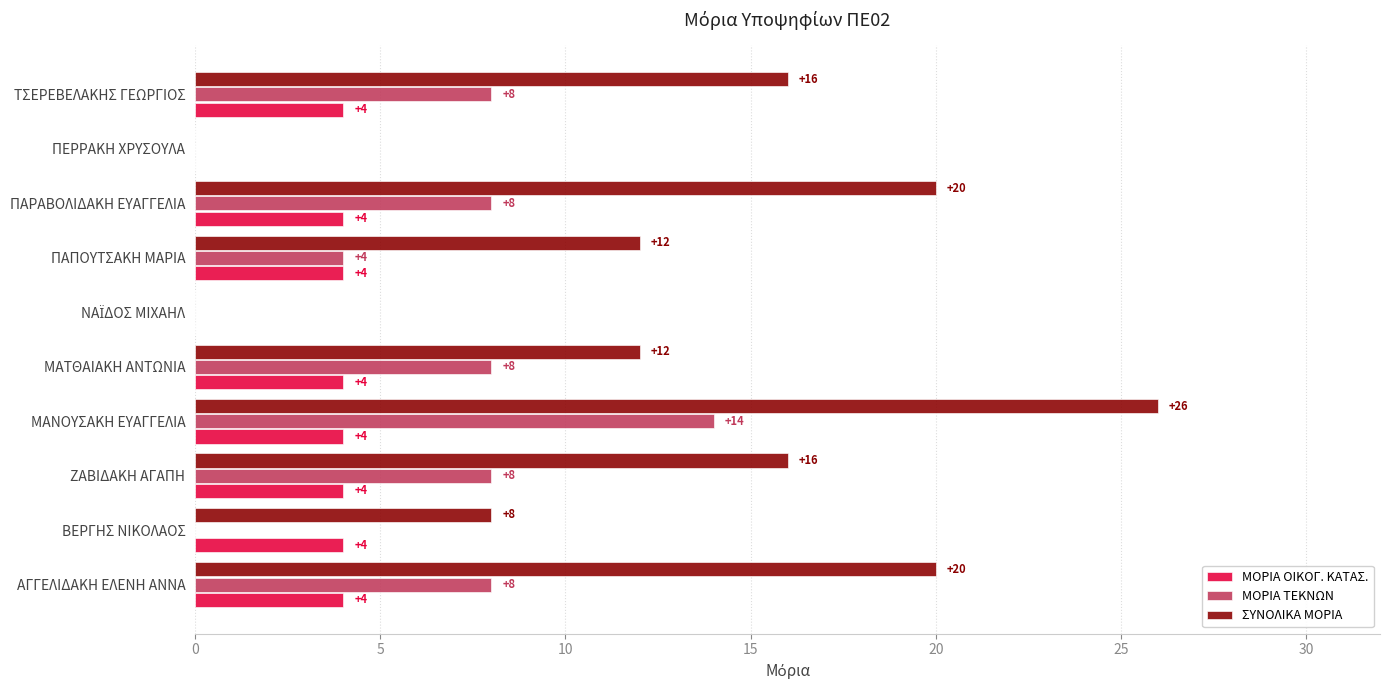

The ΣΥΝΟΛΙΚΑ ΜΟΡΙΑ series shows -12 at ΠΕΡΡΑΚΗ ΧΡΥΣΟΥΛΑ. True or false?

False